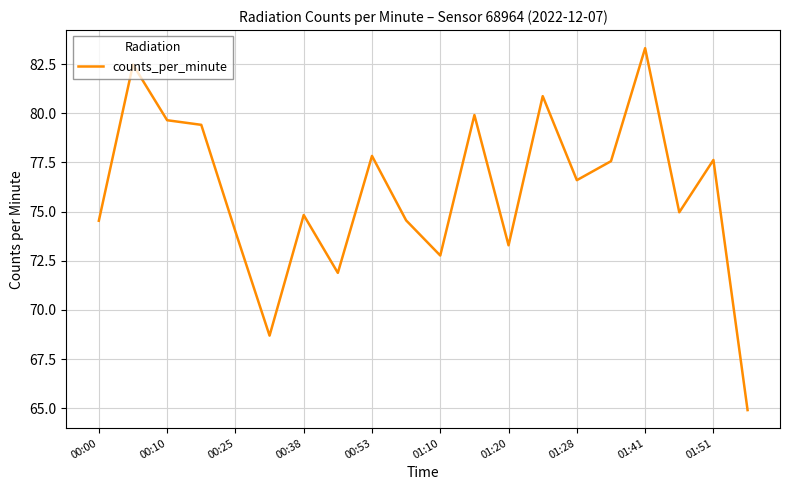

What is the difference between the maximum and minimum values?

18.4